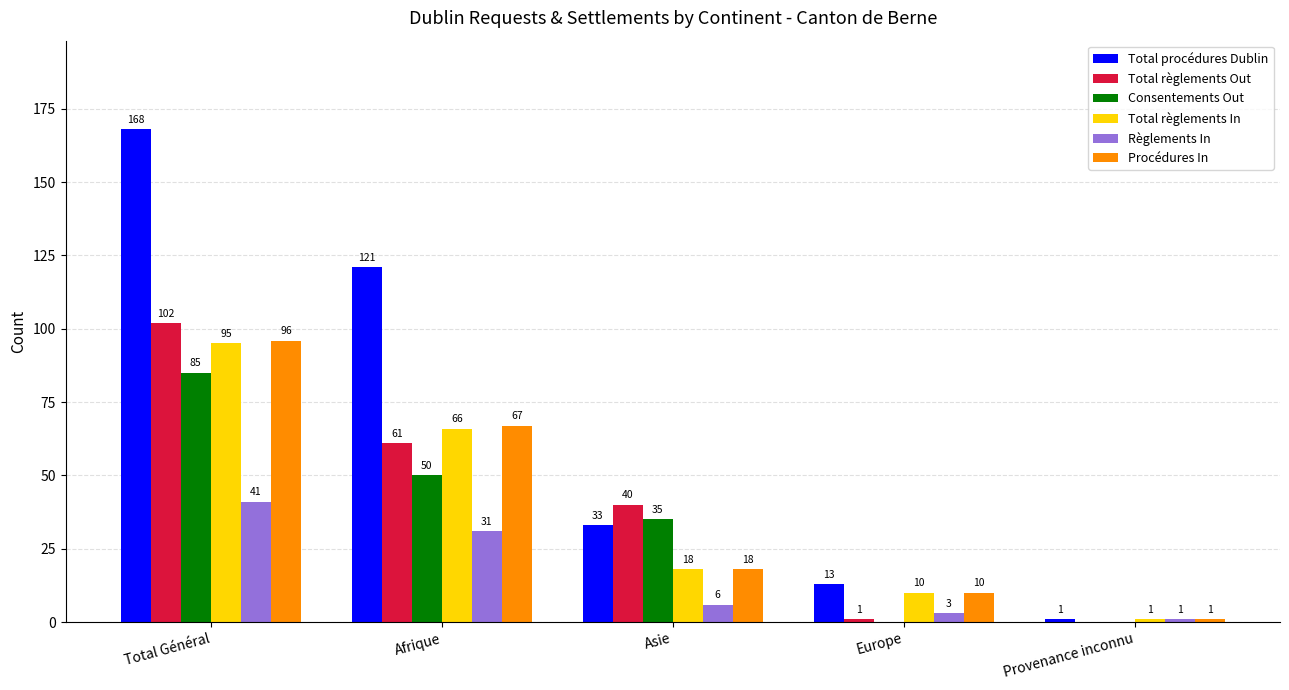

Reading right to left, list all the values displayed in this chart.

Total procédures Dublin: Provenance inconnu=1	Europe=13	Asie=33	Afrique=121	Total Général=168
Total règlements Out: Provenance inconnu=0	Europe=1	Asie=40	Afrique=61	Total Général=102
Consentements Out: Provenance inconnu=0	Europe=0	Asie=35	Afrique=50	Total Général=85
Total règlements In: Provenance inconnu=1	Europe=10	Asie=18	Afrique=66	Total Général=95
Règlements In: Provenance inconnu=1	Europe=3	Asie=6	Afrique=31	Total Général=41
Procédures In: Provenance inconnu=1	Europe=10	Asie=18	Afrique=67	Total Général=96